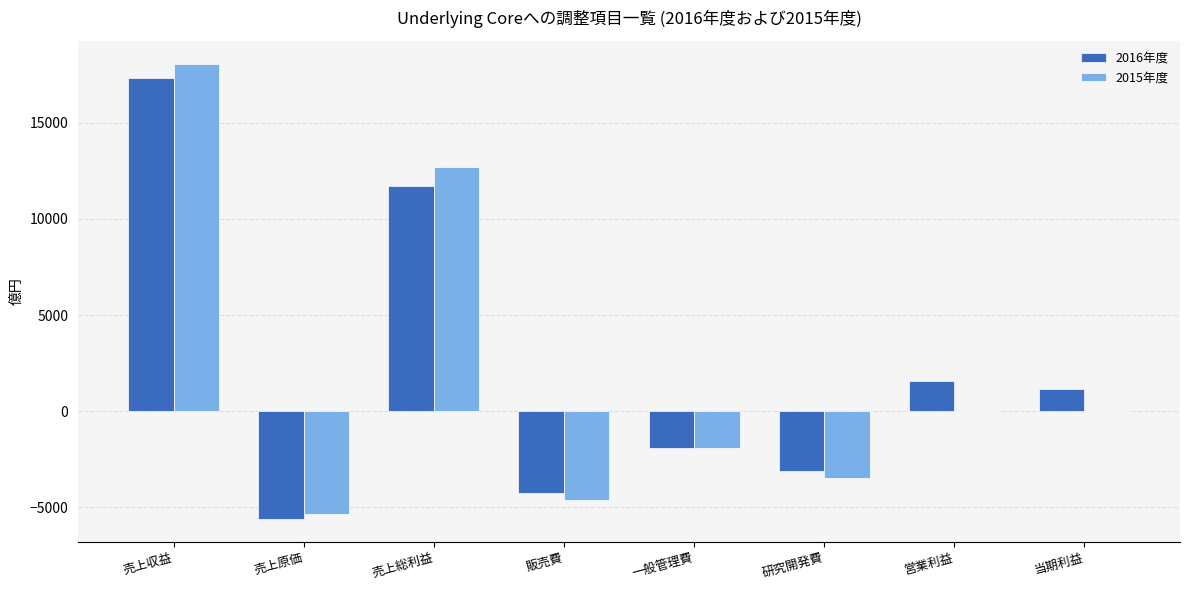

What is the difference between the 2016年度 values at 一般管理費 and 売上収益?

19247